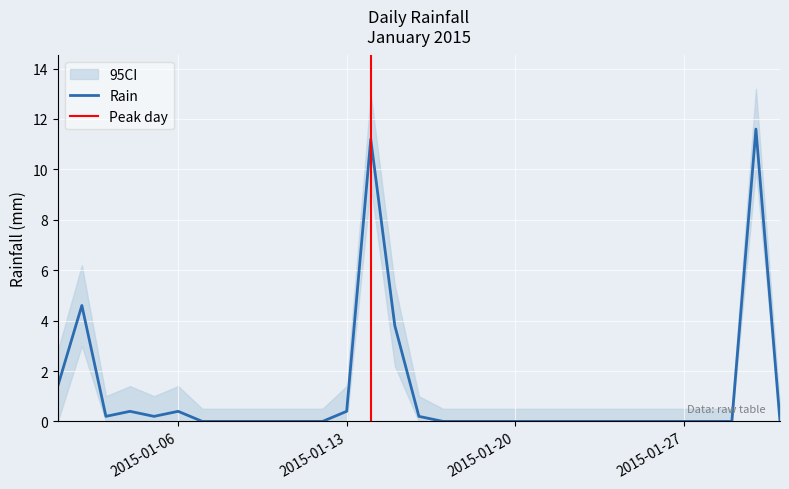

Reading left to right, extract all data points from this chart.

rain: 1.4	4.6	0.2	0.4	0.2	0.4	0.0	0.0	0.0	0.0	0.0	0.0	0.4	11.2	3.8	0.2	0.0	0.0	0.0	0.0	0.0	0.0	0.0	0.0	0.0	0.0	0.0	0.0	0.0	11.6	0.0
rain_upper: 2.8	6.2	1.0	1.4	1.0	1.4	0.5	0.5	0.5	0.5	0.5	0.5	1.4	13.0	5.4	1.0	0.5	0.5	0.5	0.5	0.5	0.5	0.5	0.5	0.5	0.5	0.5	0.5	0.5	13.2	0.5
rain_lower: 0.0	3.0	0.0	0.0	0.0	0.0	0.0	0.0	0.0	0.0	0.0	0.0	0.0	9.4	2.2	0.0	0.0	0.0	0.0	0.0	0.0	0.0	0.0	0.0	0.0	0.0	0.0	0.0	0.0	10.0	0.0